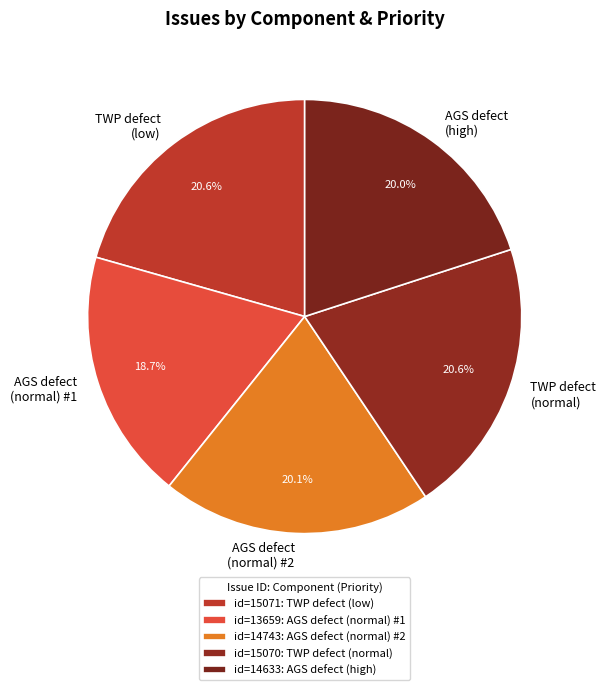

Combined, do AGS defect (normal) #2 and AGS defect (normal) #1 account for over 50%?

No